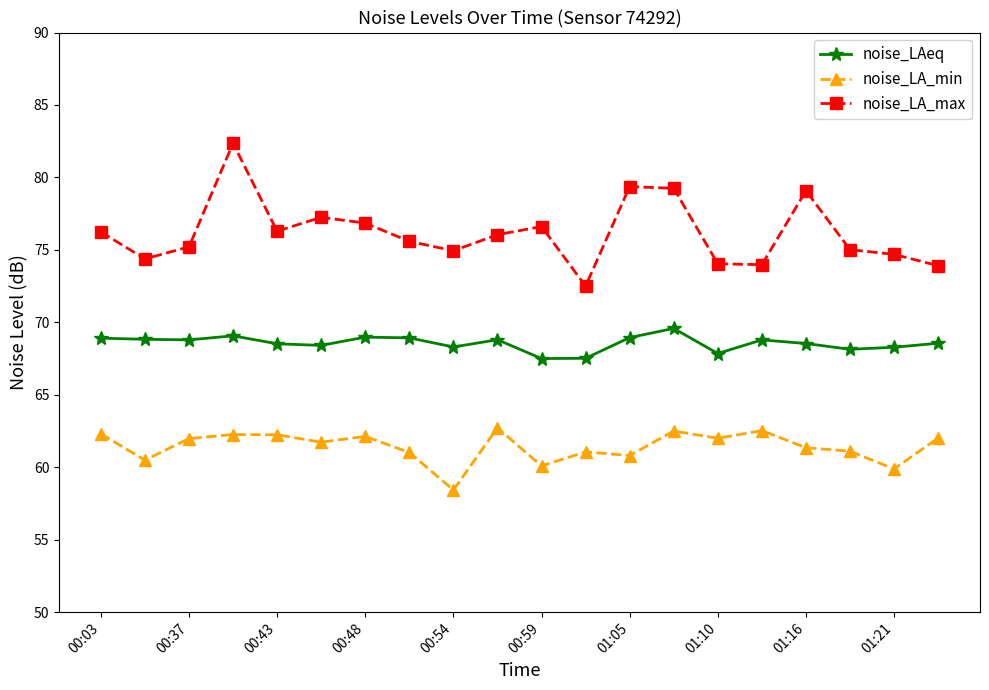

List the series in order of their peak value, highest first.

noise_LA_max, noise_LAeq, noise_LA_min